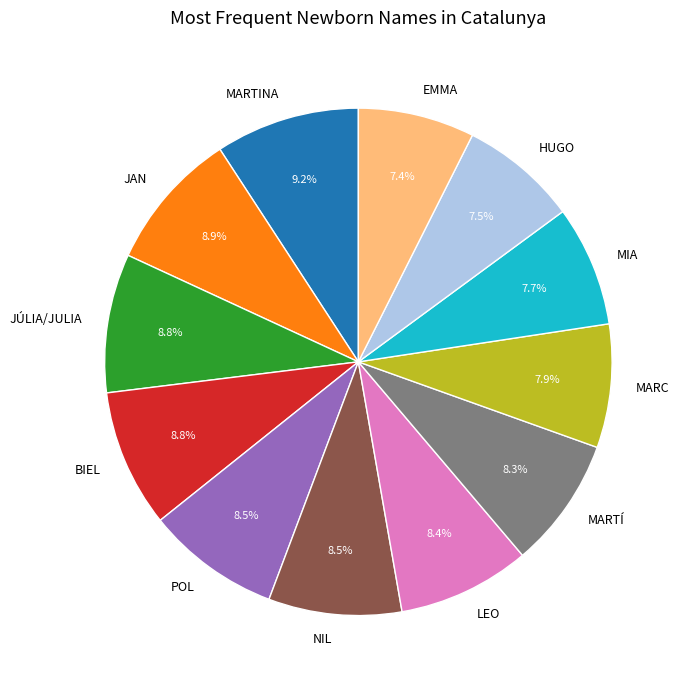

Is the sum of HUGO and MARTÍ greater than half?

No